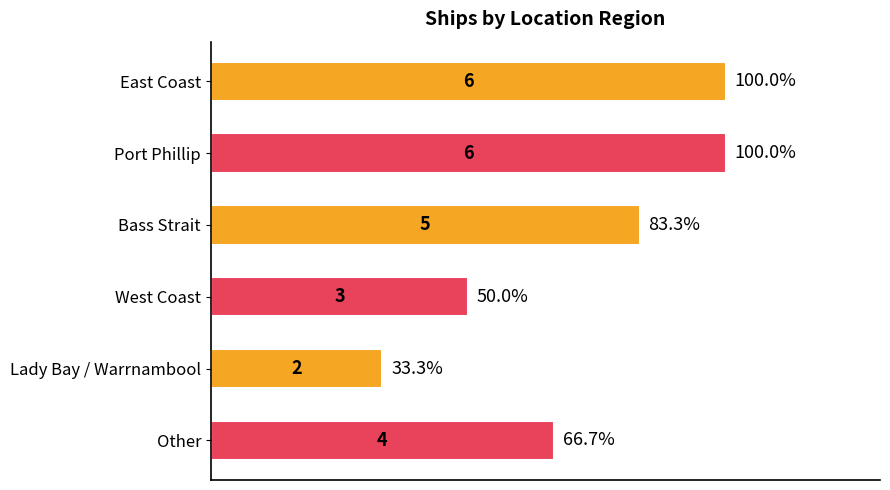

What is the difference between the maximum and minimum values?

4